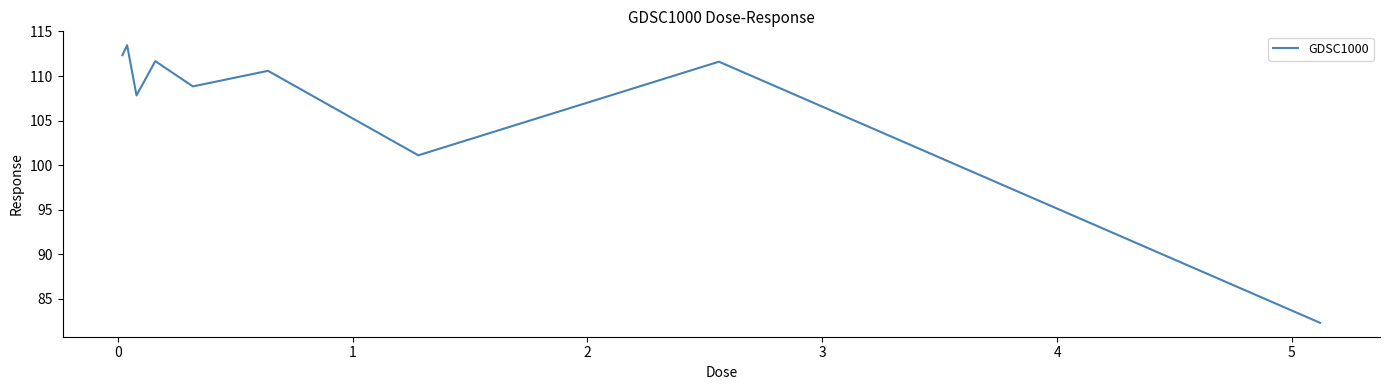

What is the greatest value displayed?

113.5